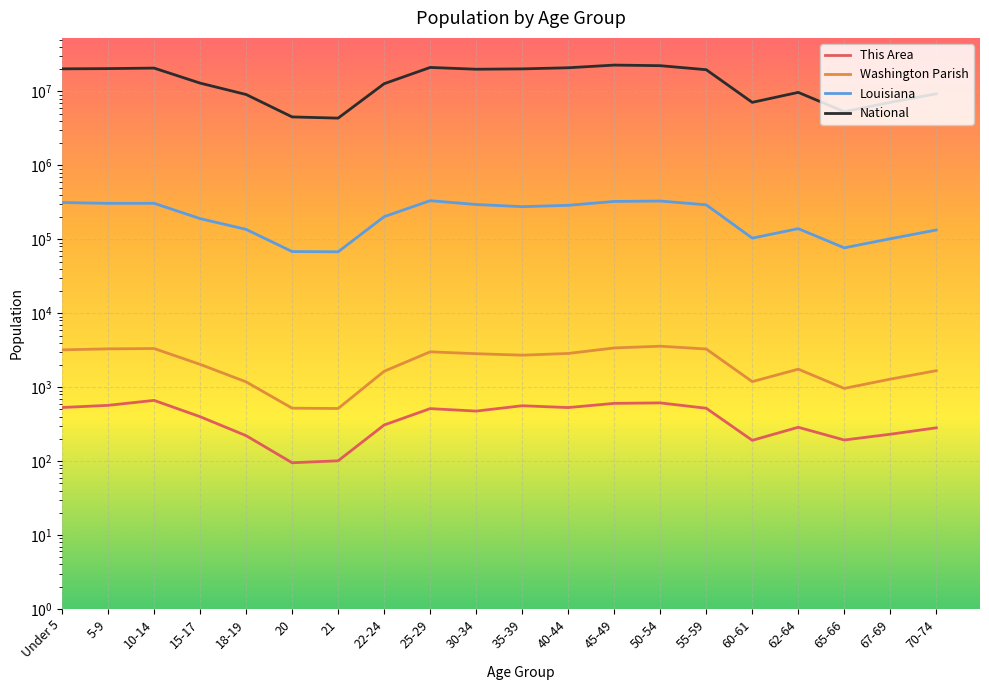

Count the number of data series in this chart.

4